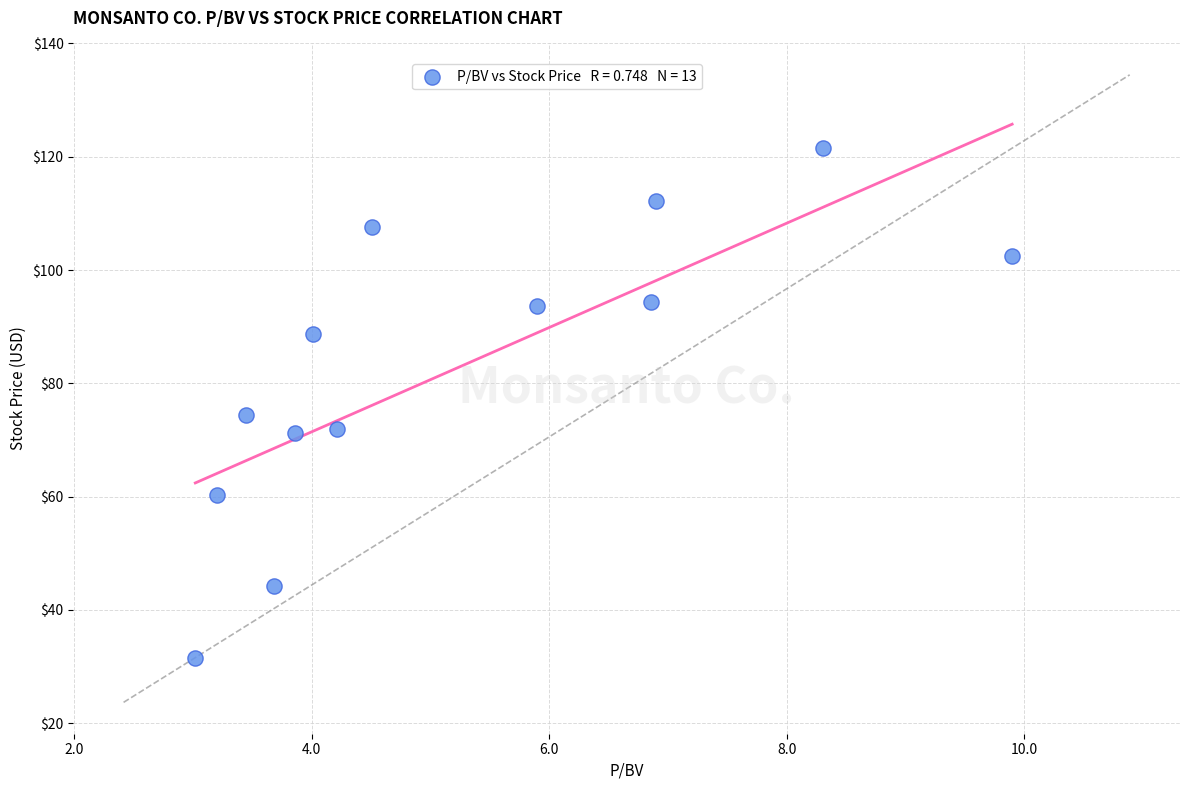

What Y value in the scatter plot is closest to 76?

74.4